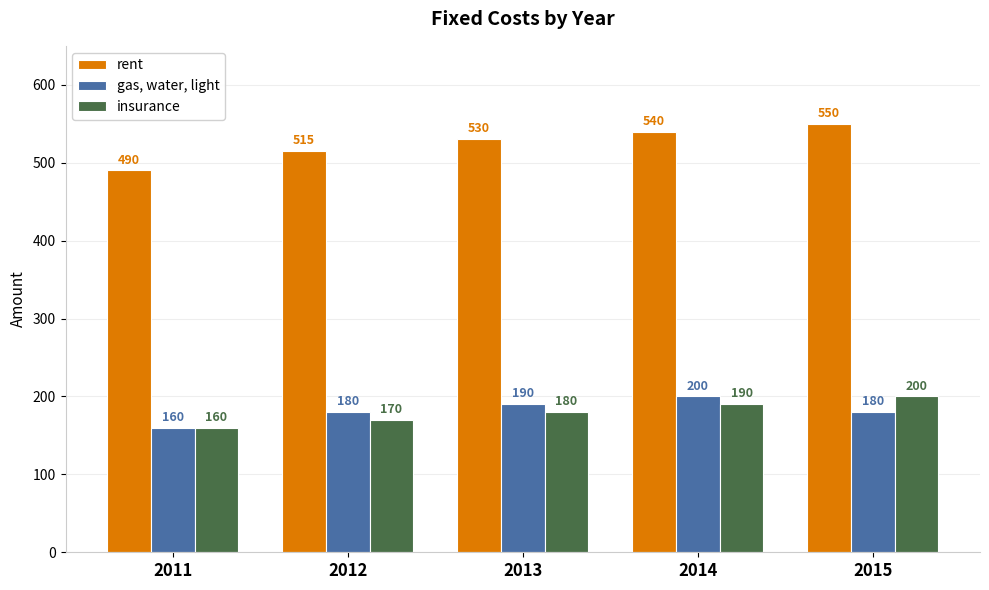

What is the spread (max minus min) of values at 2013?

350